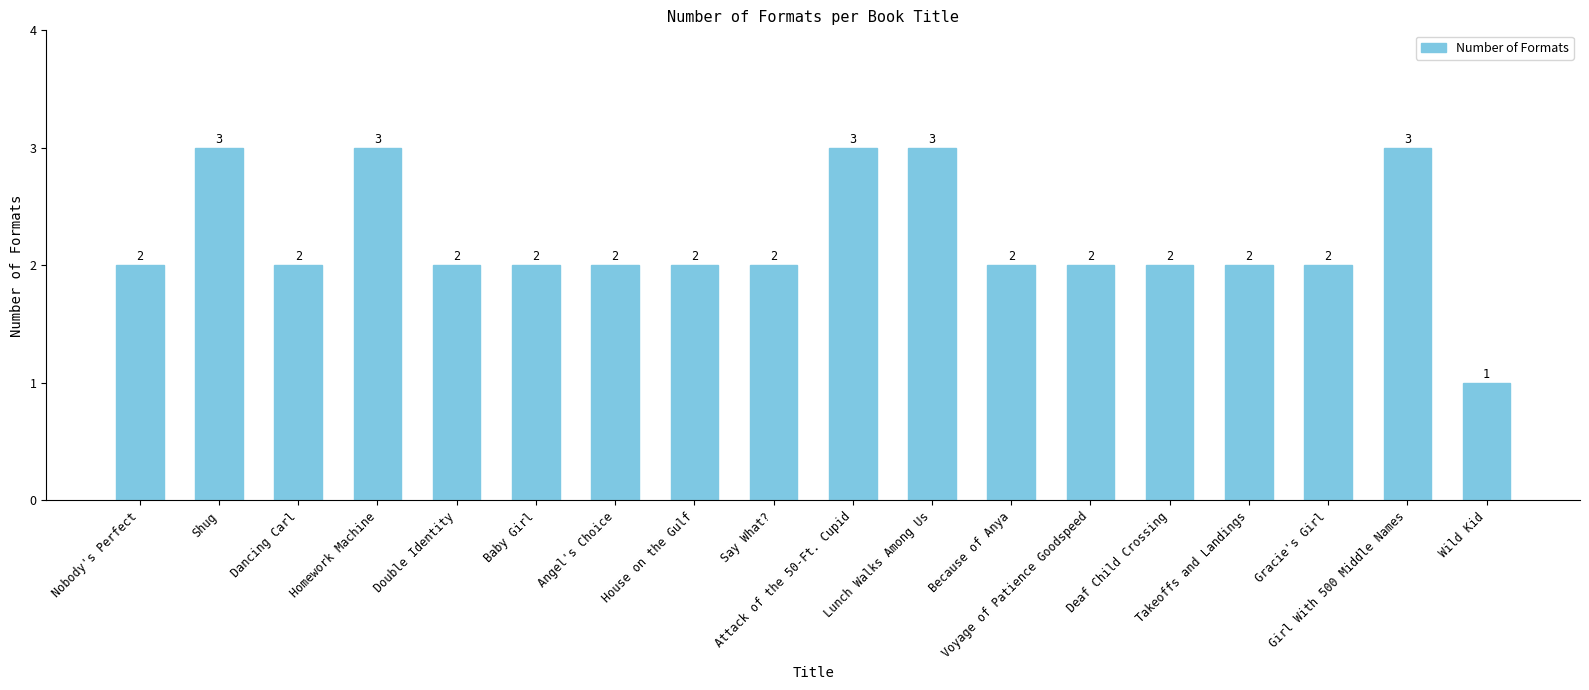

What is the greatest value displayed?

3